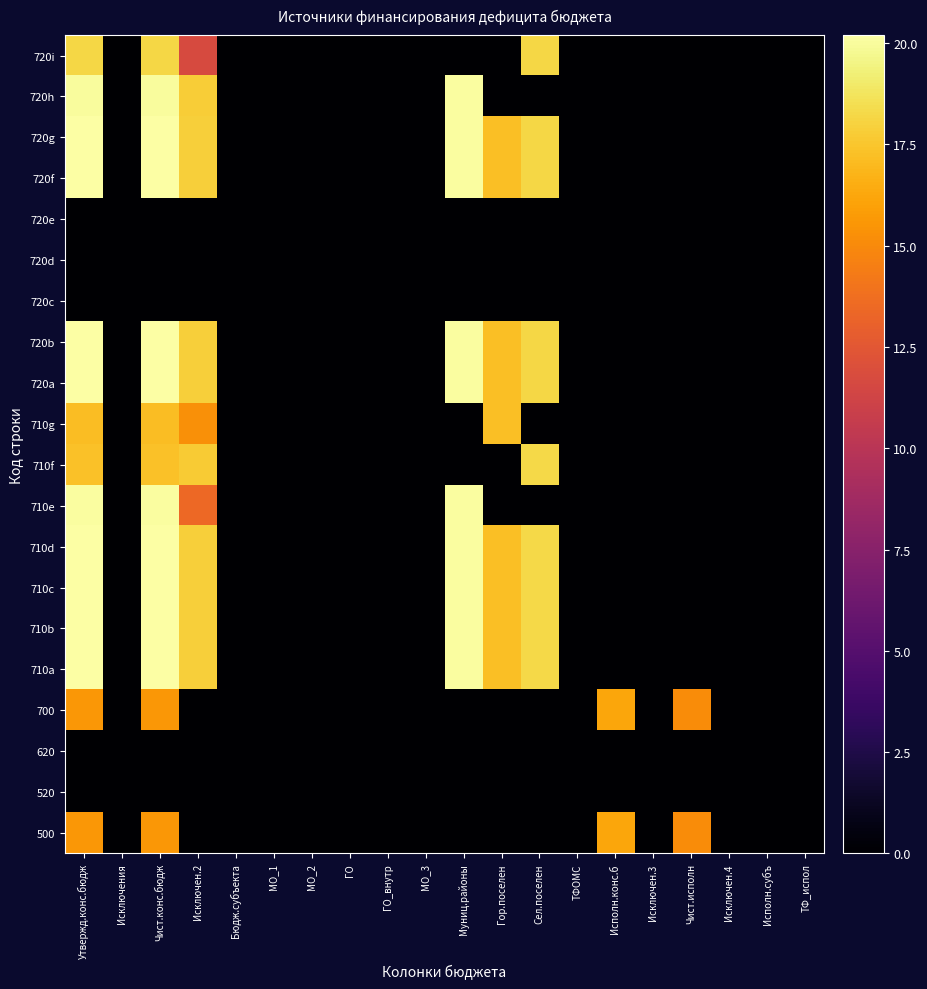

At which category is the sum across all series the highest?

Утвержд.конс.бюдж